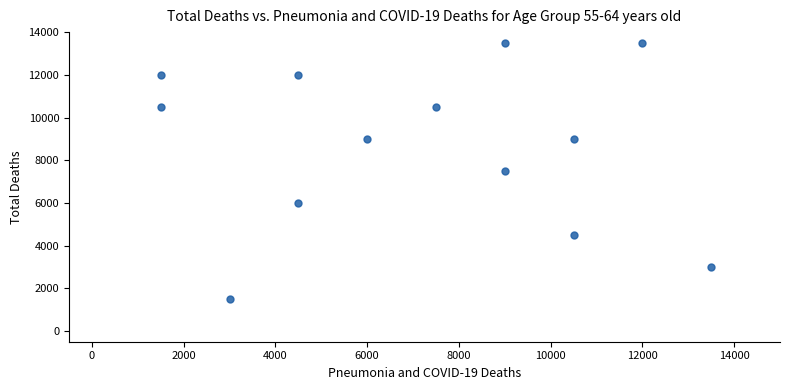

What is the range of X values (max minus min)?

12000